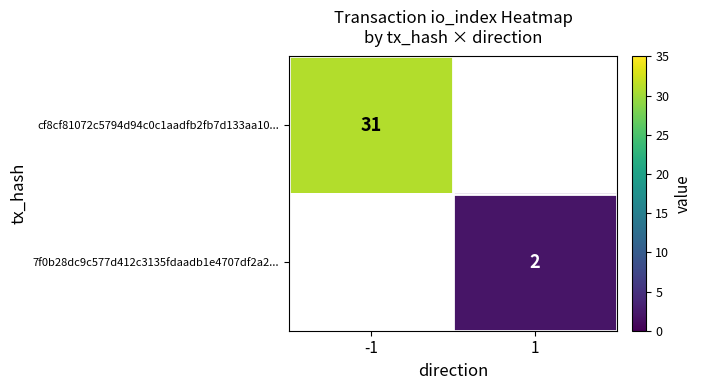

True or false: cf8cf81072c5794d94c0c1aadfb2fb7d133aa10... has a value of 31 at -1.

True